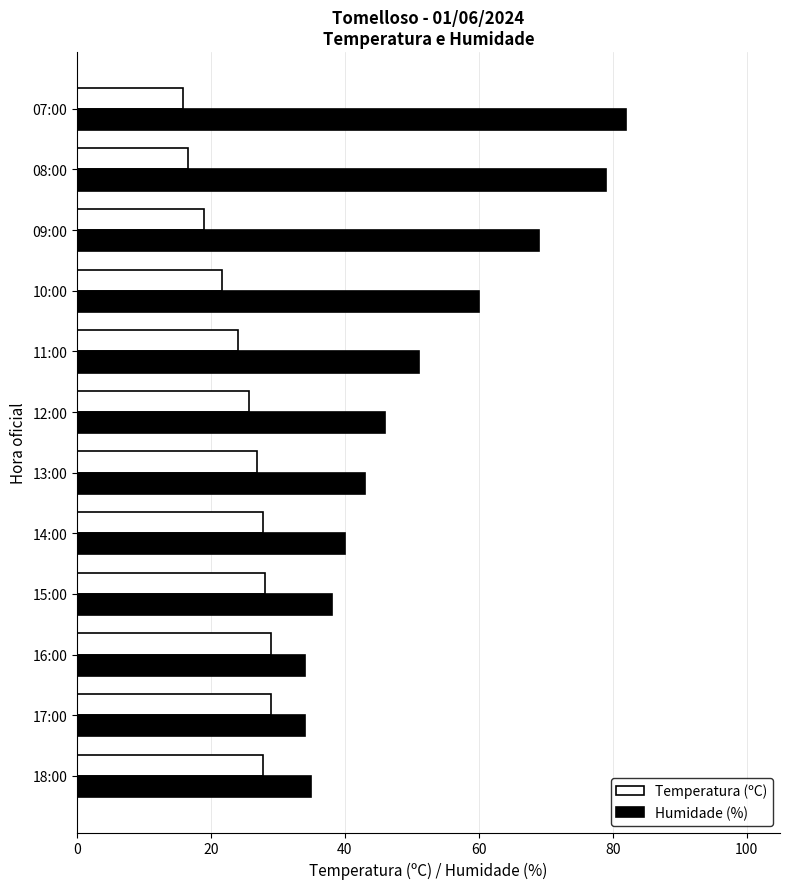

Which series has the largest range (max minus min)?

Humidade (%)